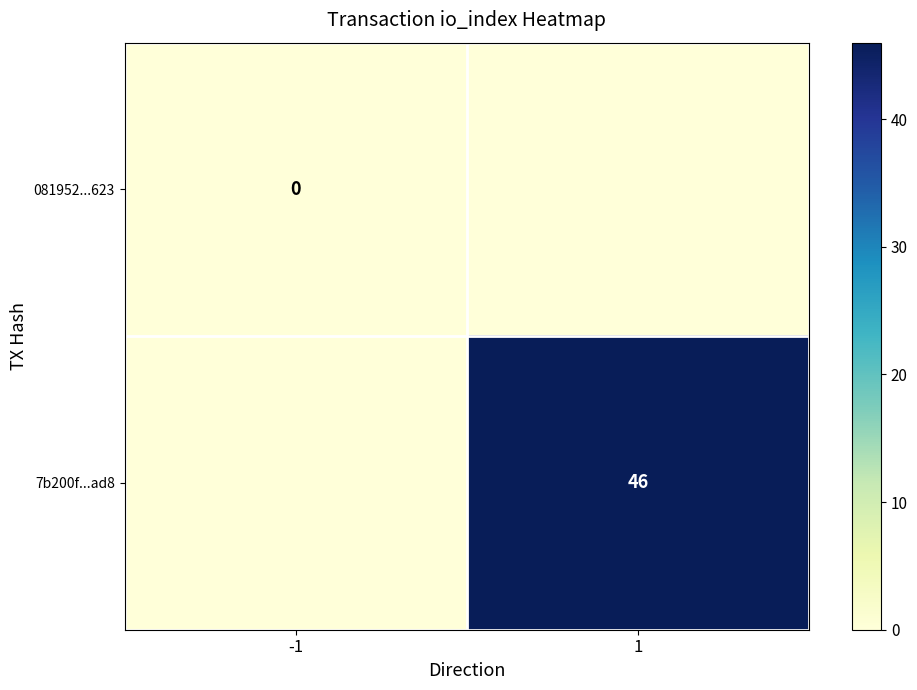

Is the value of 081952...623 at -1 greater than the value of 7b200f...ad8 at 1?

No